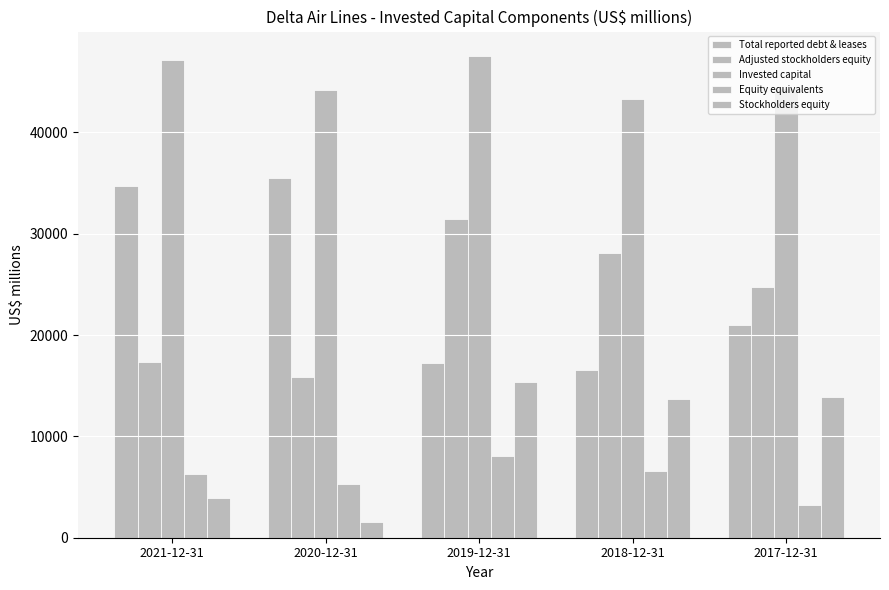

Does the chart contain any negative values?

No